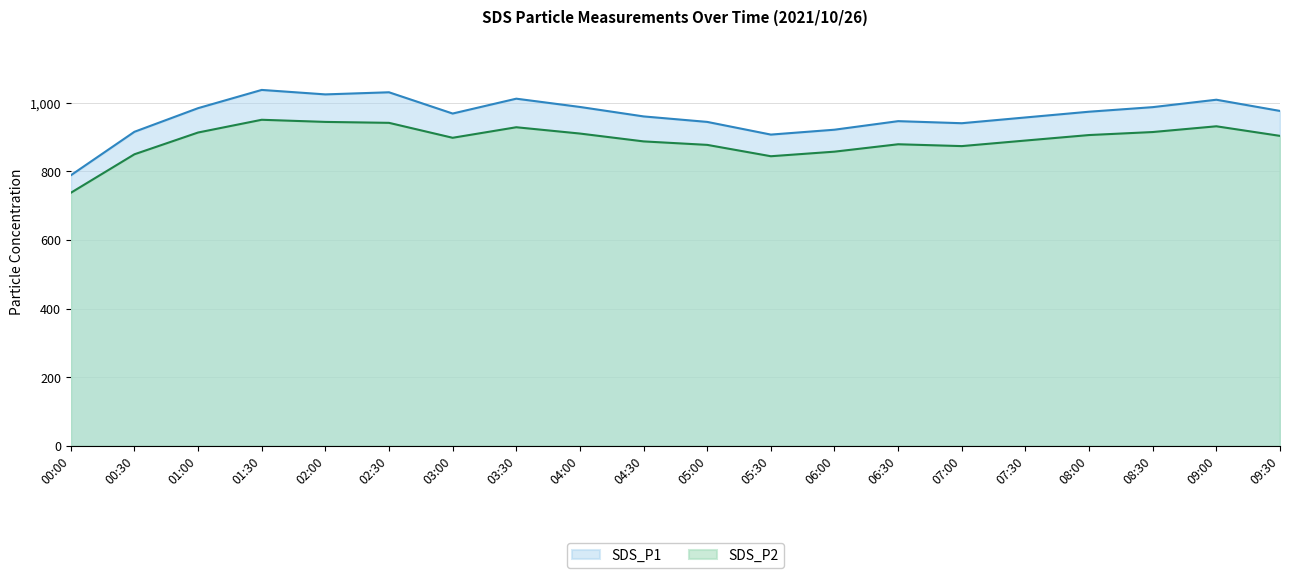

What is the sum of all SDS_P2 values?

17843.7